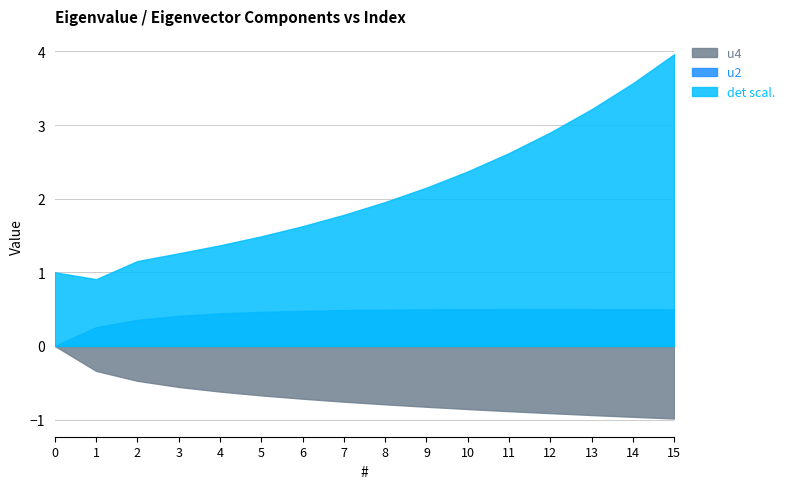

What is the value of the u4 point at the 6th from the left?

-0.7